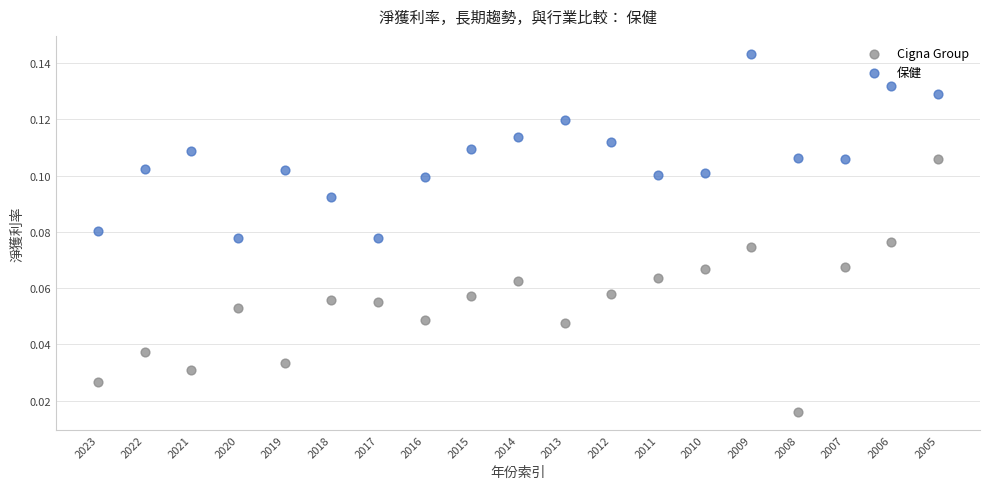

Which series has the largest Y range (max minus min)?

Cigna Group